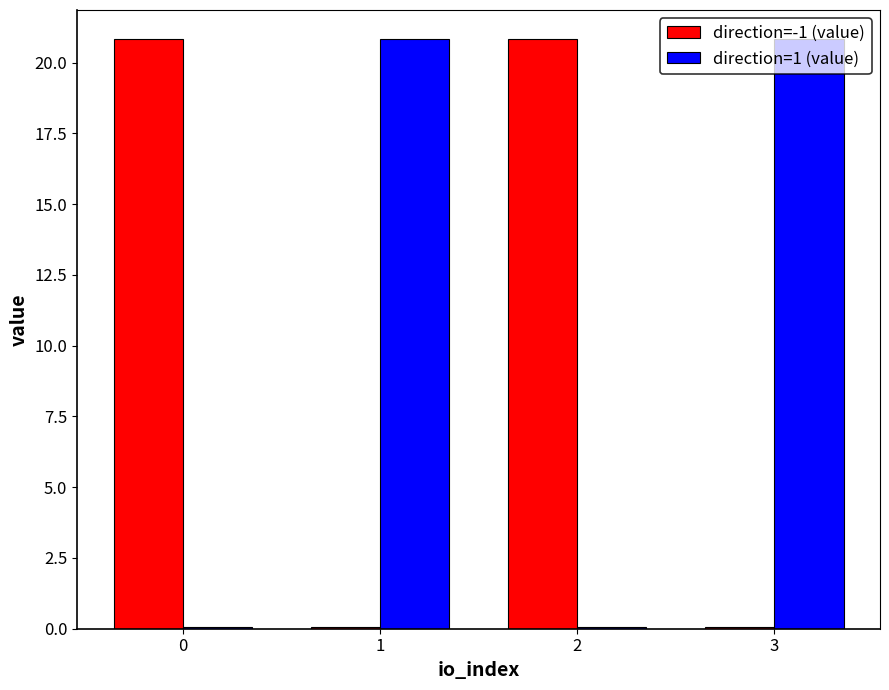

Is the value of direction=-1 (value) at 2 greater than the value of direction=1 (value) at 2?

Yes